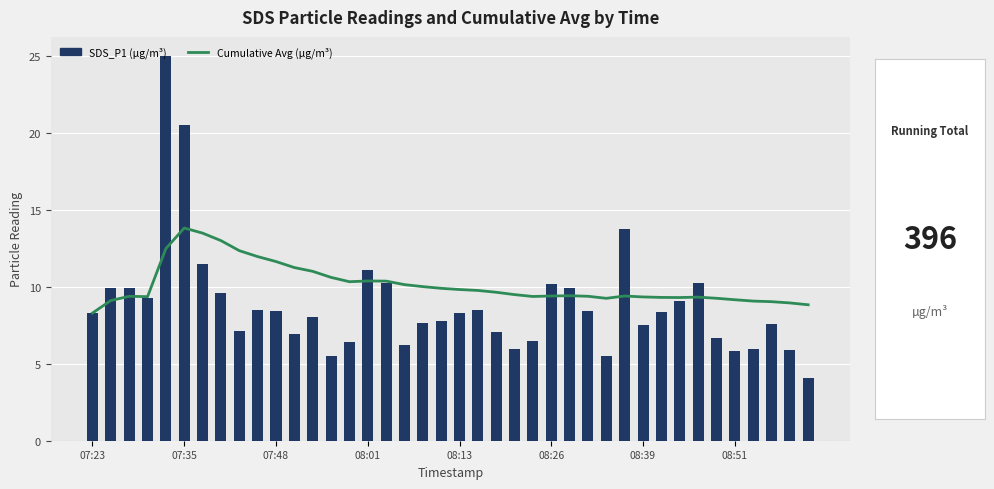

What are all the series names shown in the legend?

Cumulative Avg (µg/m³), SDS_P1 (µg/m³)